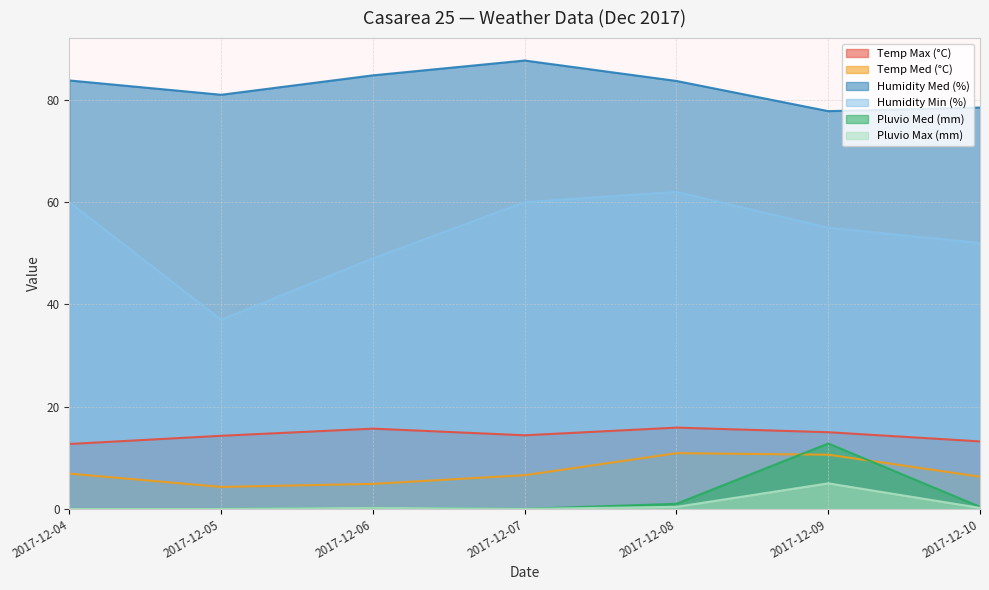

How many lines are shown in the chart?

6